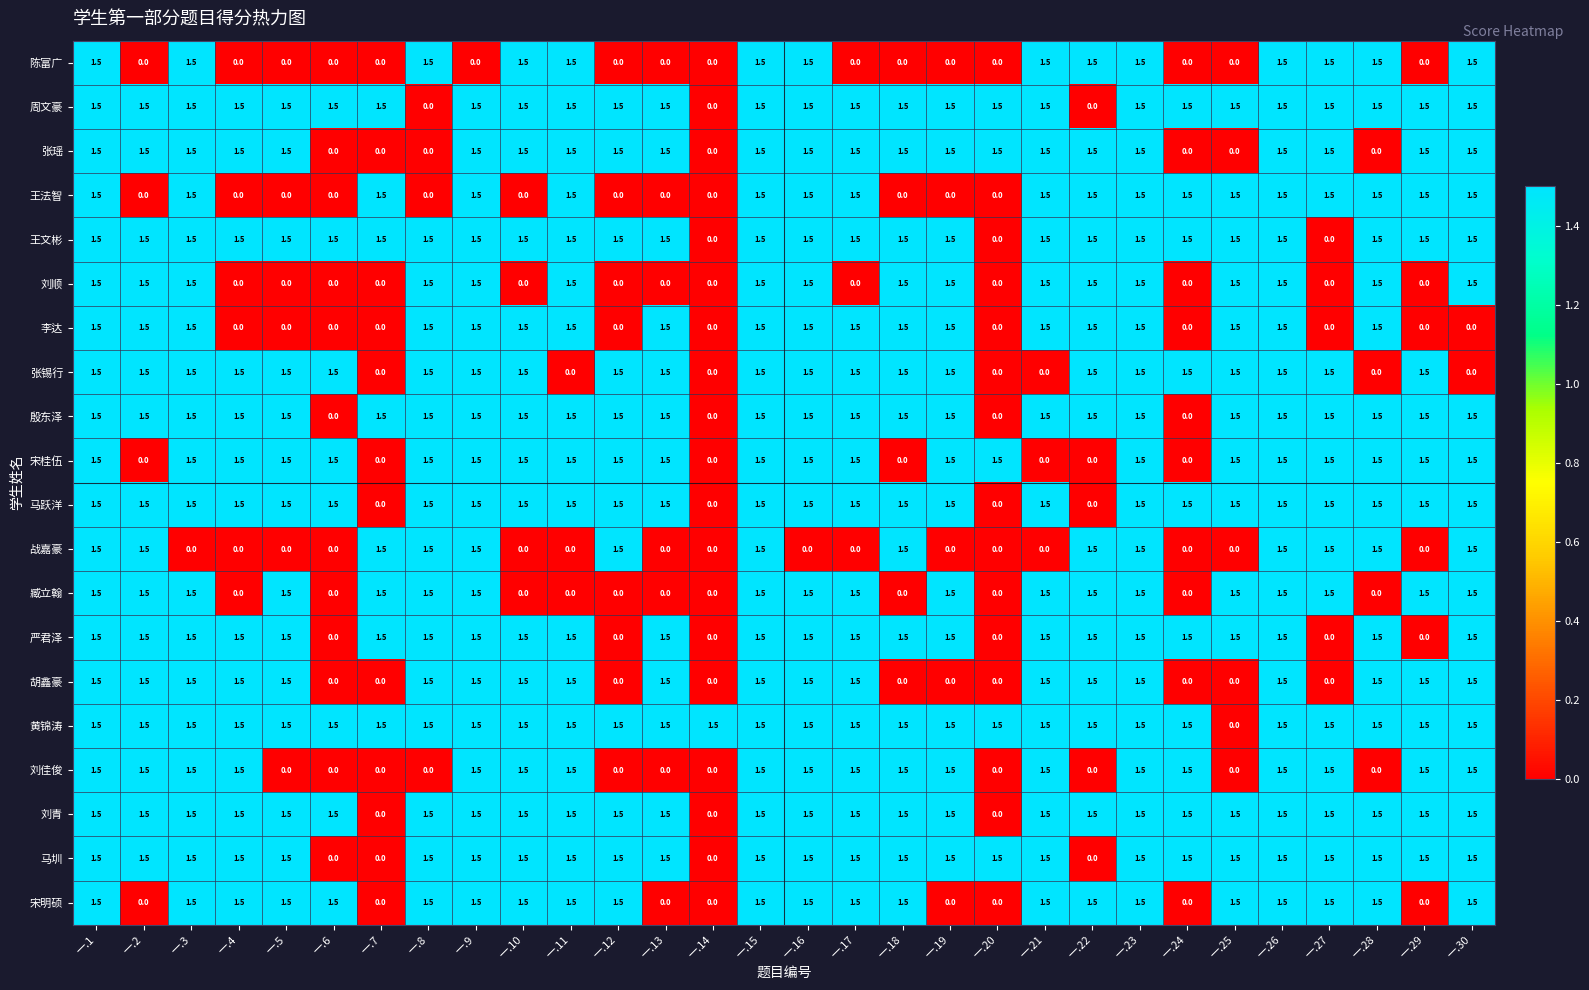

Is the value of 刘佳俊 at 一.5 greater than the value of 宋桂伍 at 一.25?

No